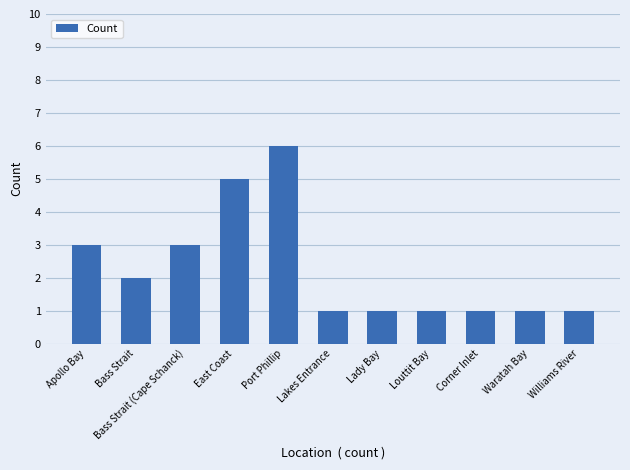

Count the number of categories in the chart.

11